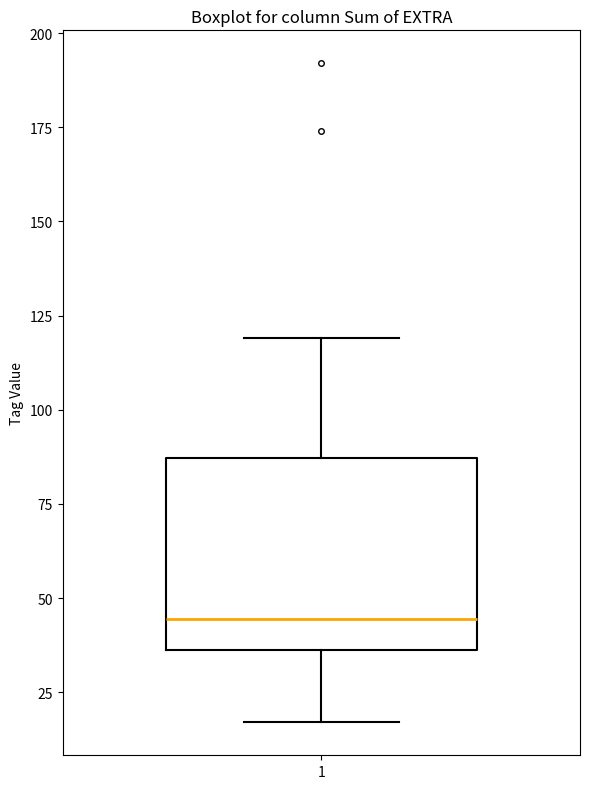

Where does the lower whisker of the box at x = 1 end on the y-axis? The values are not printed on the chart, so give them approximately, as read against the axis.

15